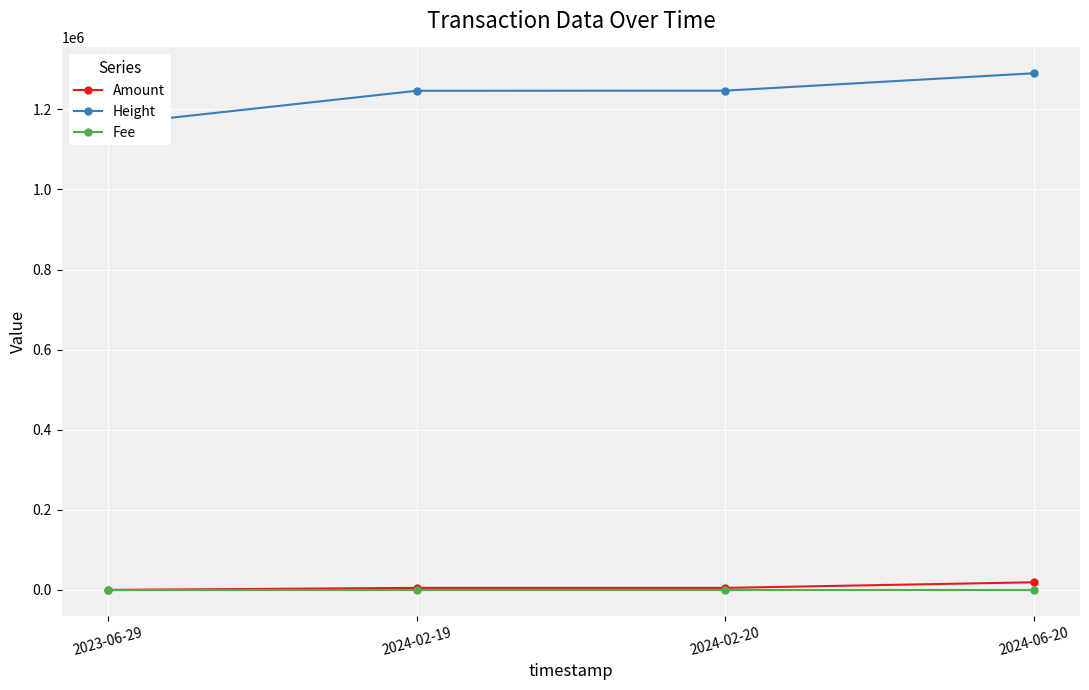

Which series has the largest total across all categories?

Height